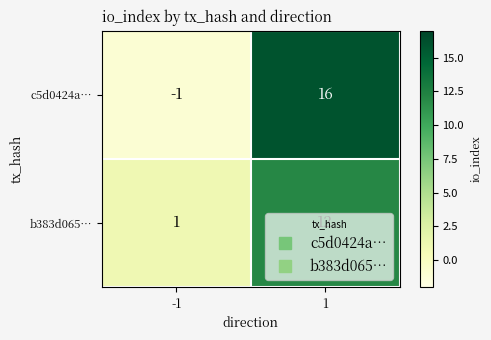

How many positive values does the c5d0424a… series have?

1